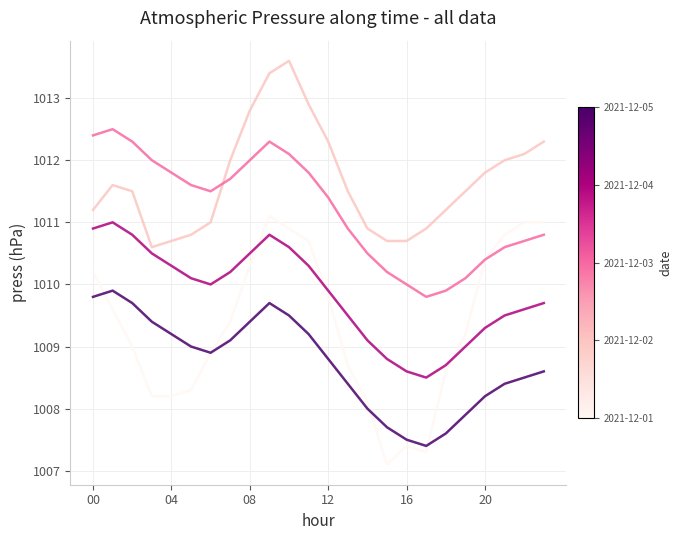

What is the minimum value shown in the chart?

1007.1